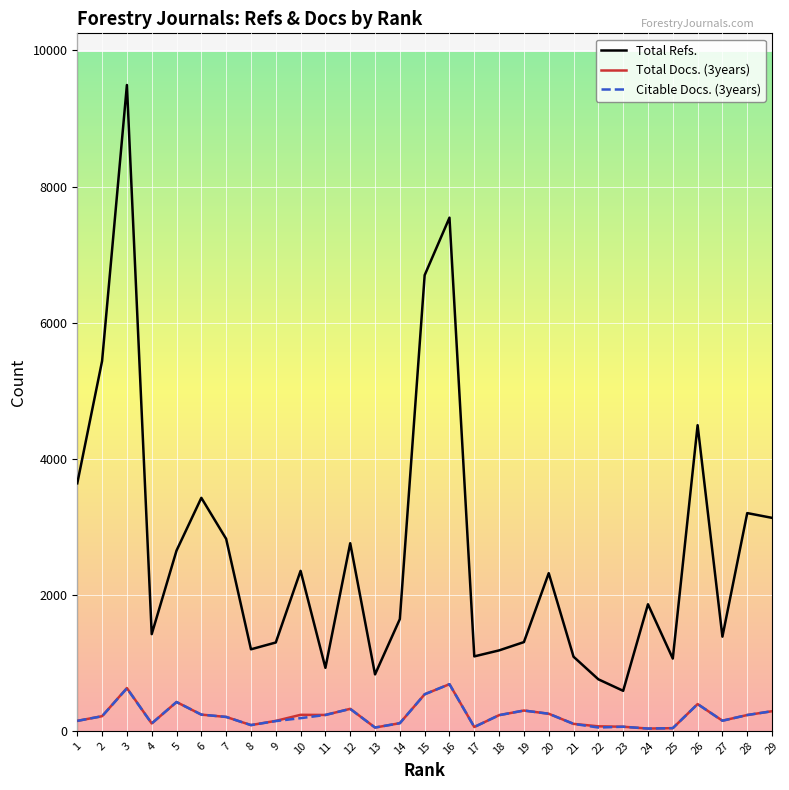

Is the value of Total Refs. at 25 greater than the value of Citable Docs. (3years) at 16?

Yes